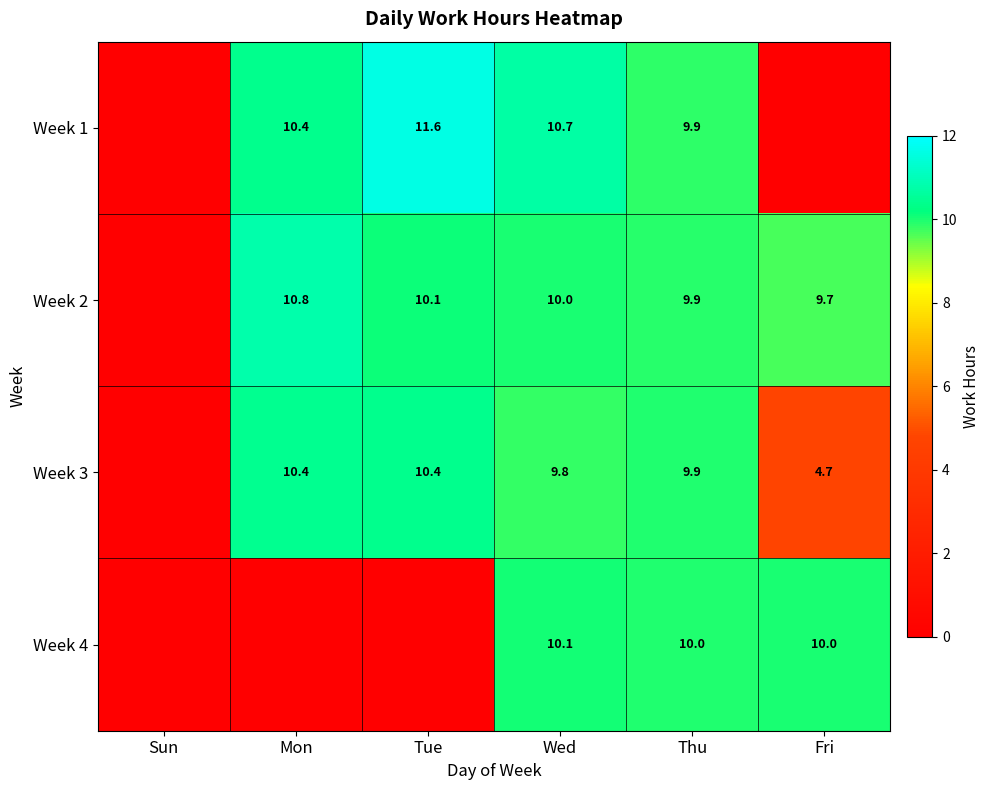

Between Thu and Fri, which series saw the biggest shift?

Week 1